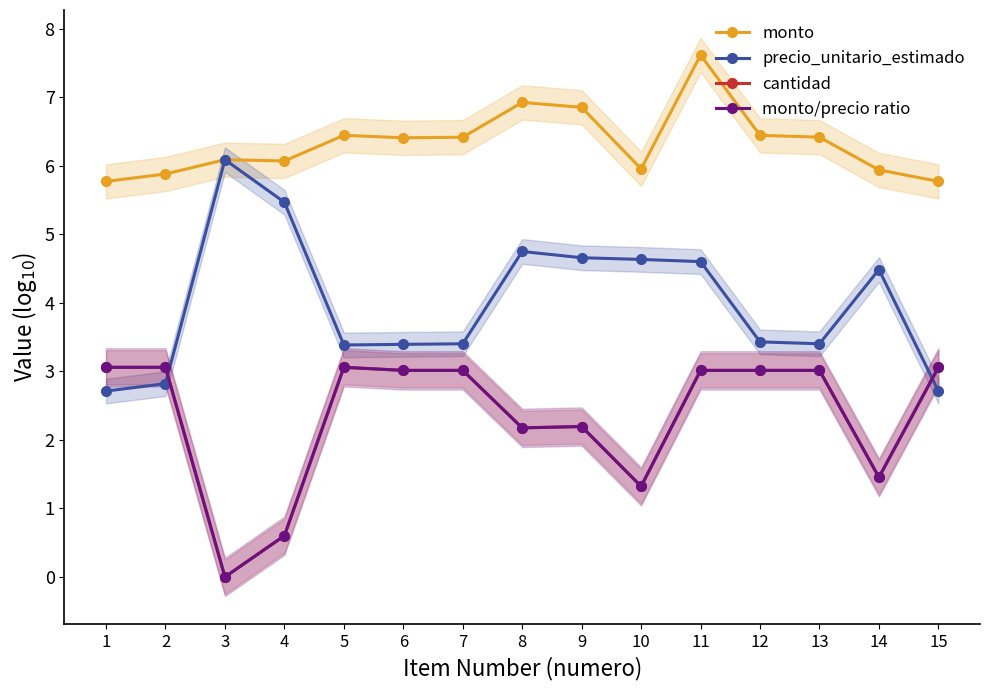

Rank the series by their maximum value, from lowest to highest.

cantidad, monto/precio ratio, precio_unitario_estimado, monto